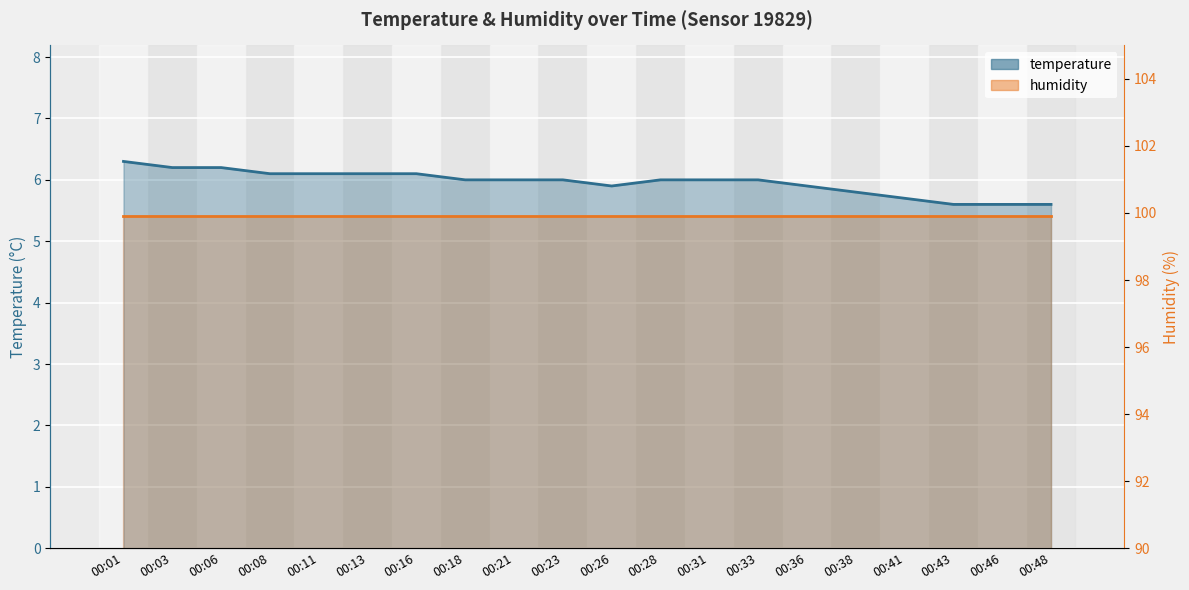

What is the sum of the values at 00:26 and 00:13?

12.0